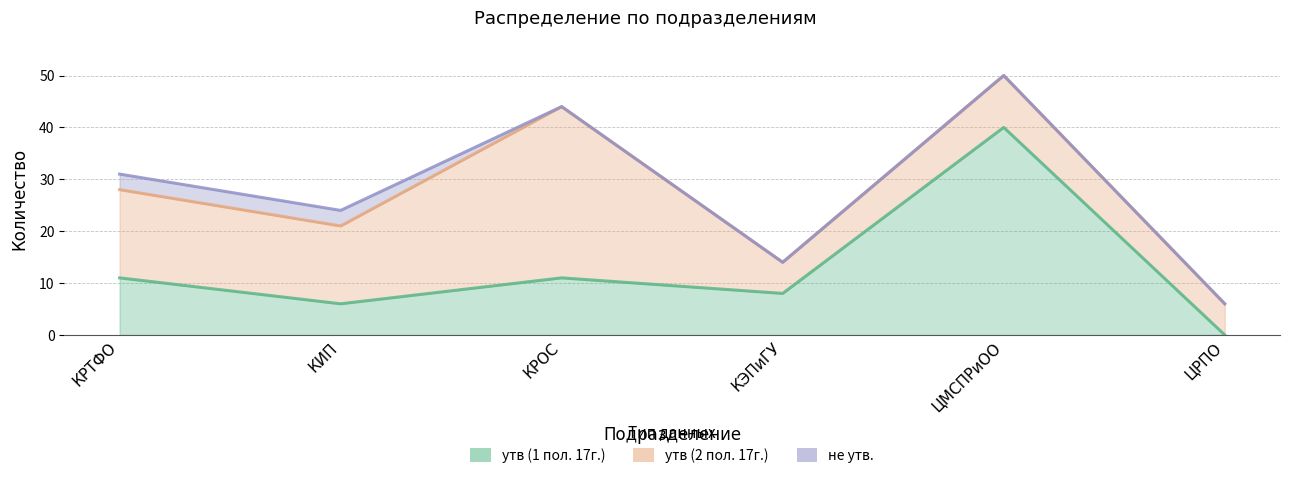

How many categories are shown in the chart?

6